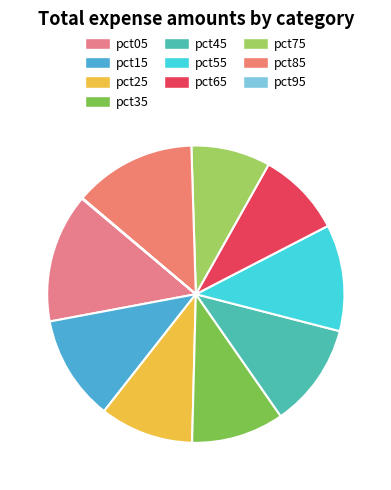

What percentage is the pct35 slice, to the nearest percent?

10%